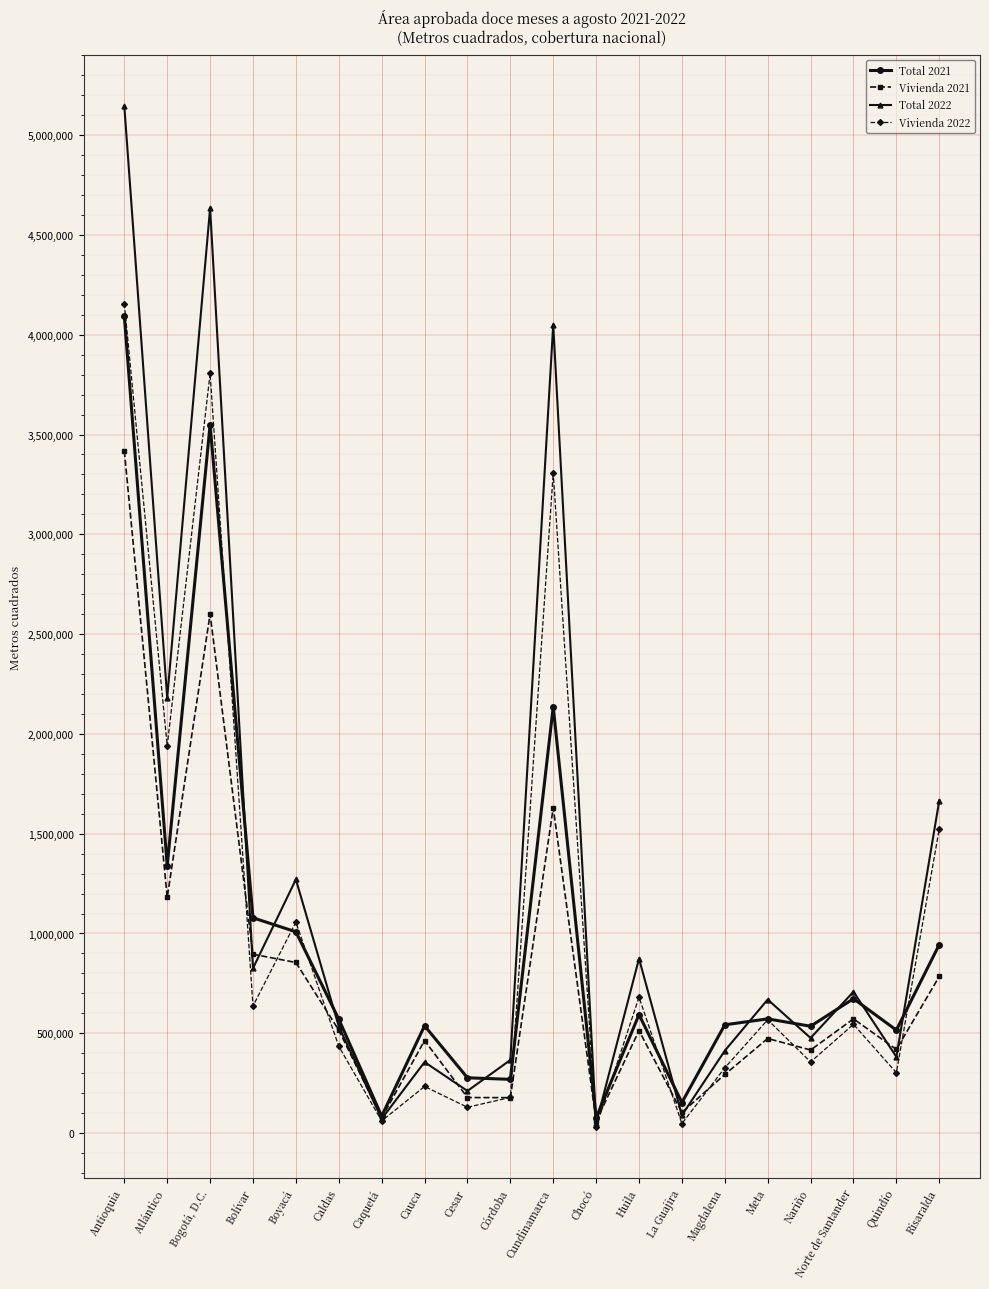

How many lines are shown in the chart?

4